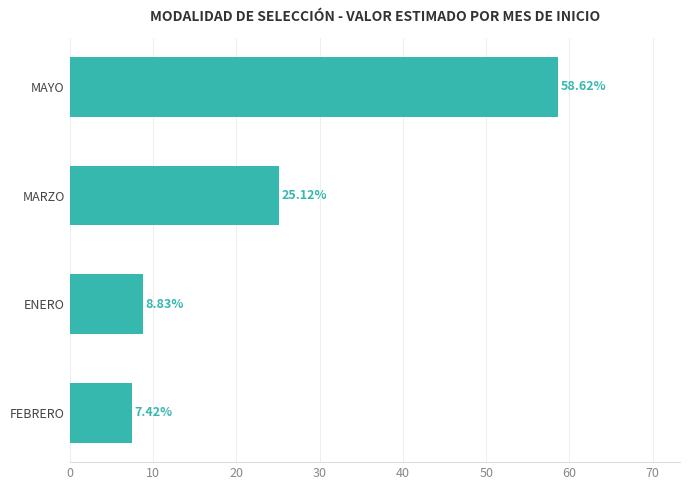

What is the smallest value displayed?

7.4